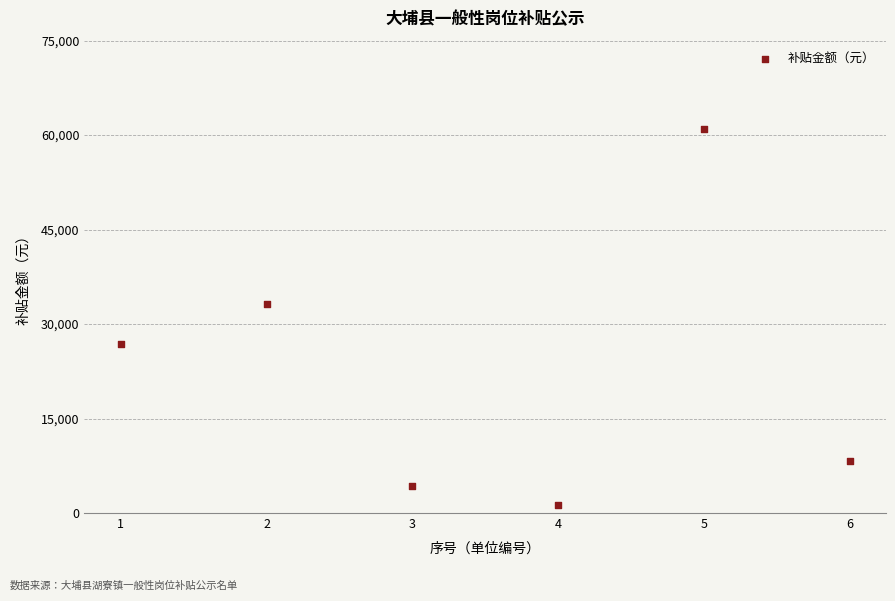

What is the range of Y values (max minus min)?

59830